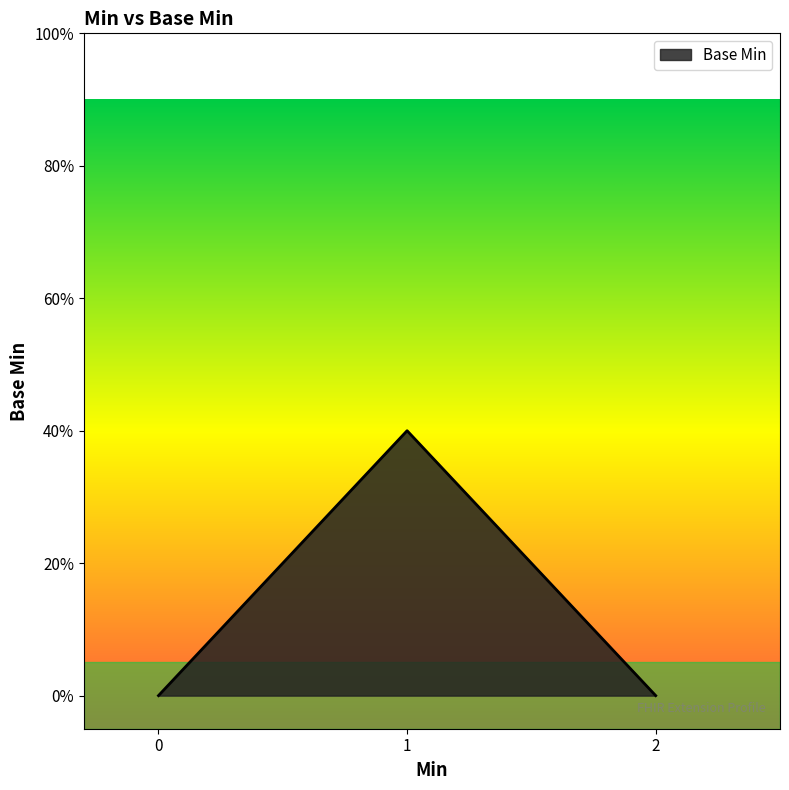

Is this an area chart (filled region under the line)?

Yes